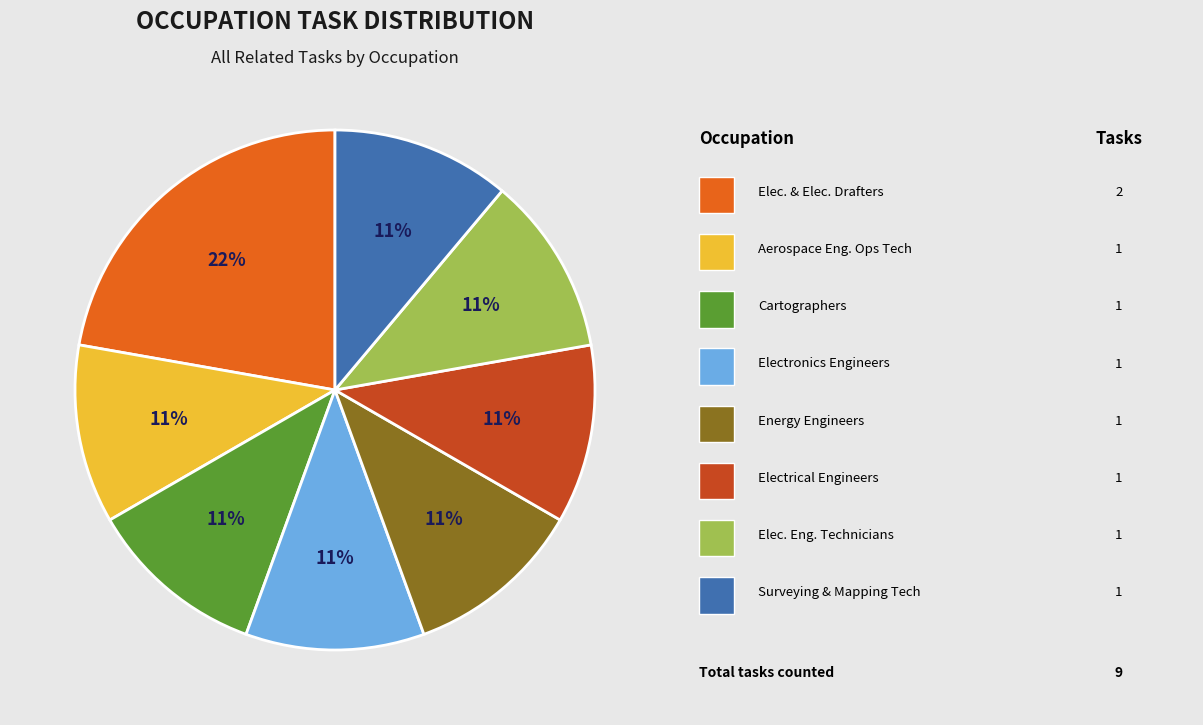

Is there a majority slice in this chart?

No